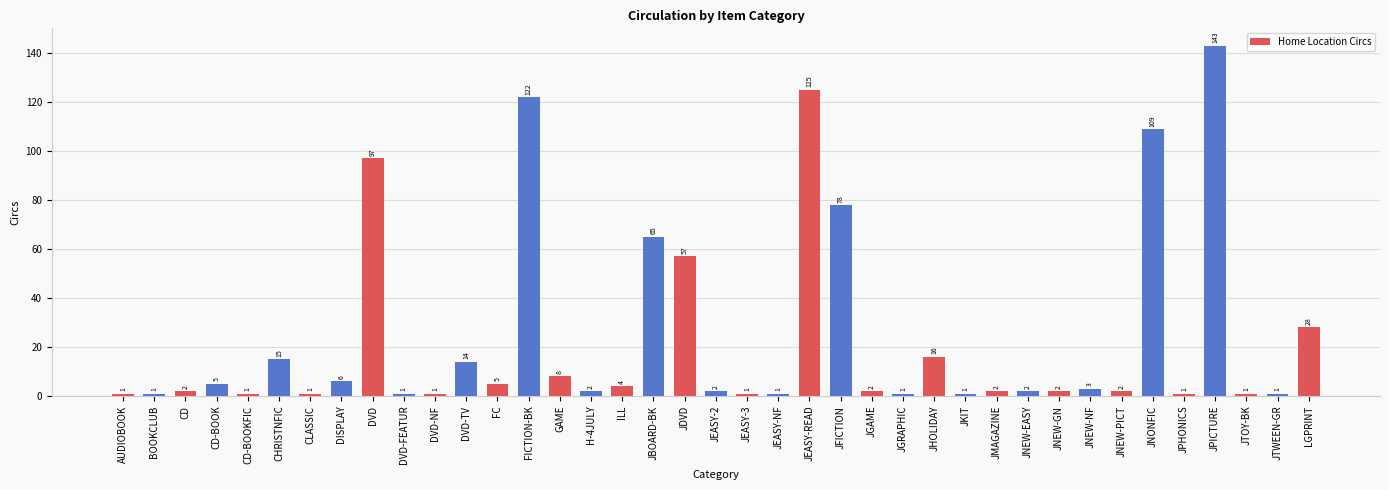

What is the greatest value displayed?

143